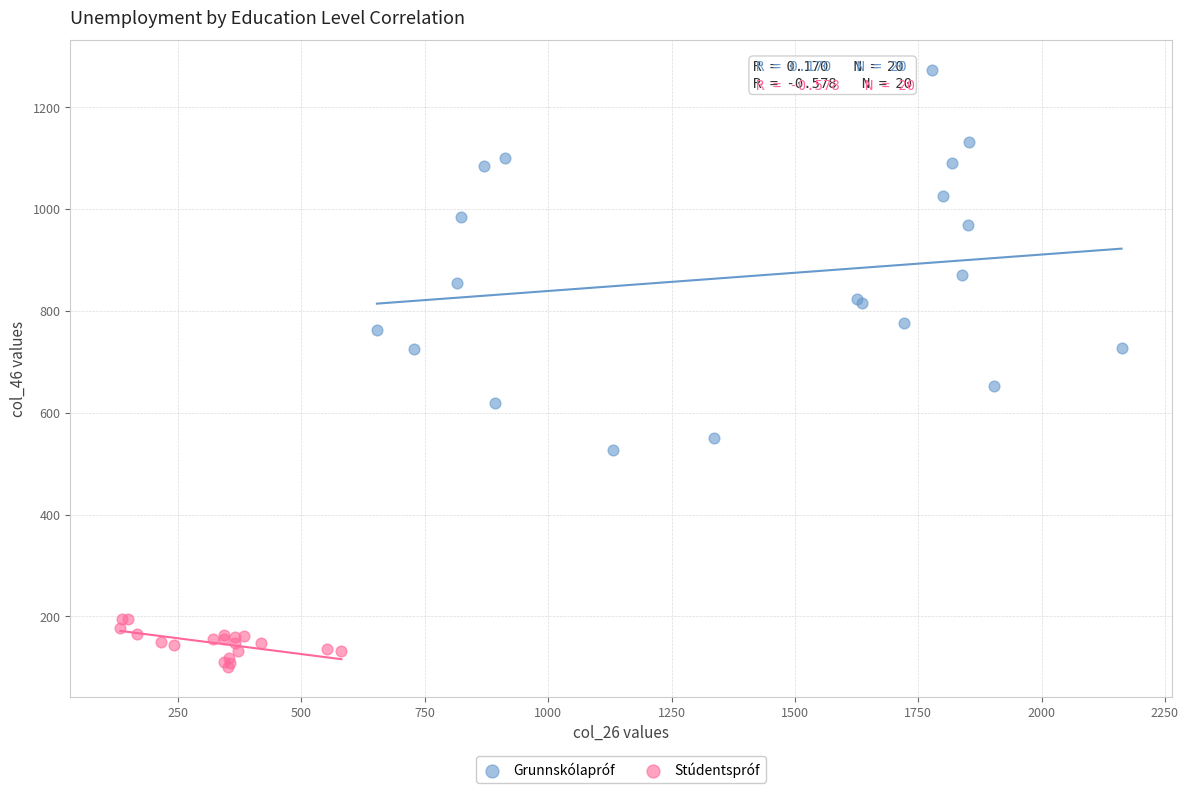

Which series has the widest spread of Y values?

Grunnskólapróf